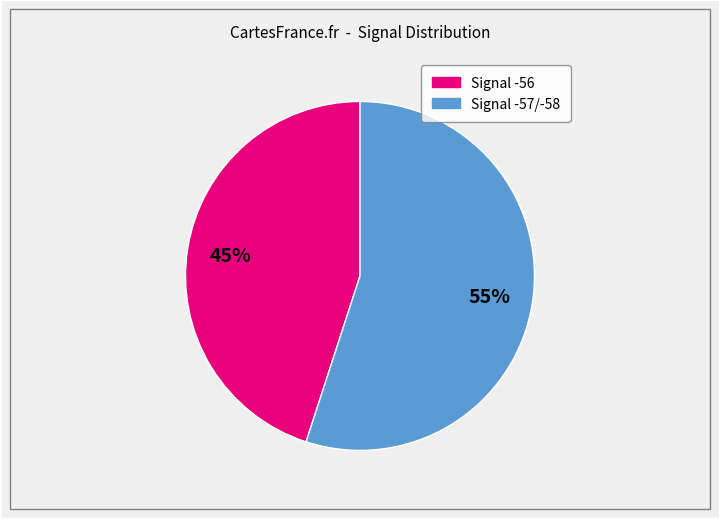

Is there any slice that represents more than half of the pie?

Yes